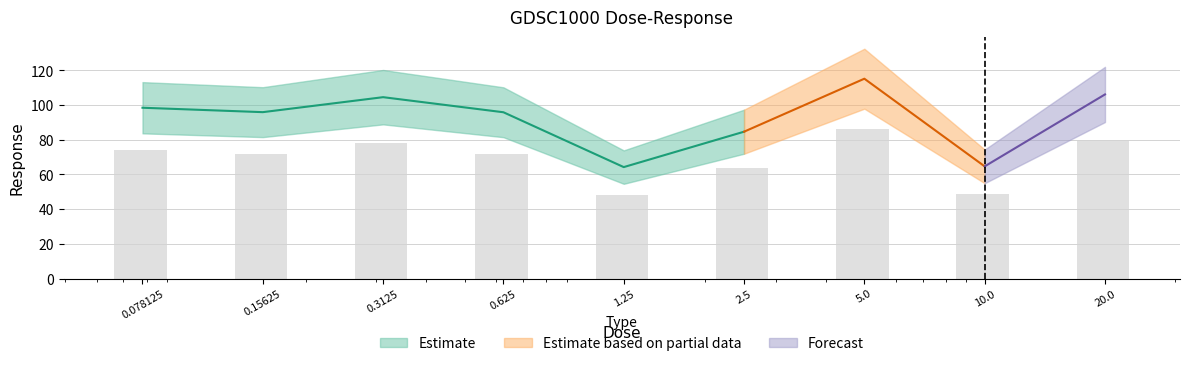

Reading left to right, extract all data points from this chart.

0.078125=73.9	0.15625=72.0	0.3125=78.4	0.625=71.9	1.25=48.2	2.5=63.5	5.0=86.4	10.0=48.5	20.0=79.6